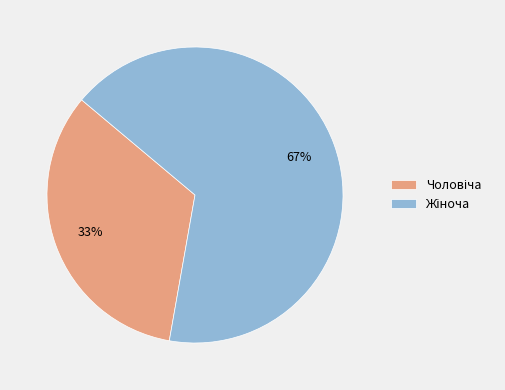

Does any single category account for the majority?

Yes